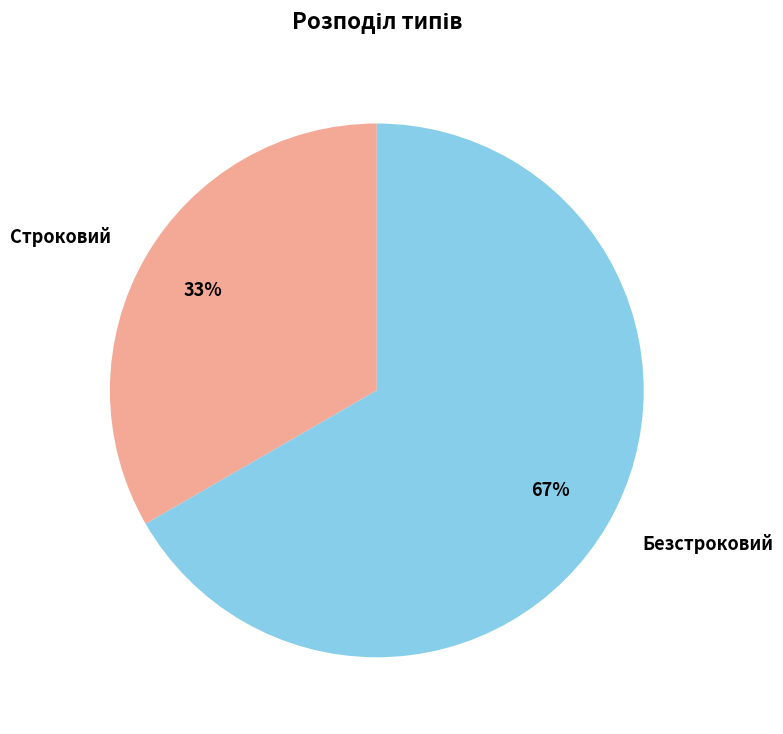

Which slice is the smallest?

Строковий